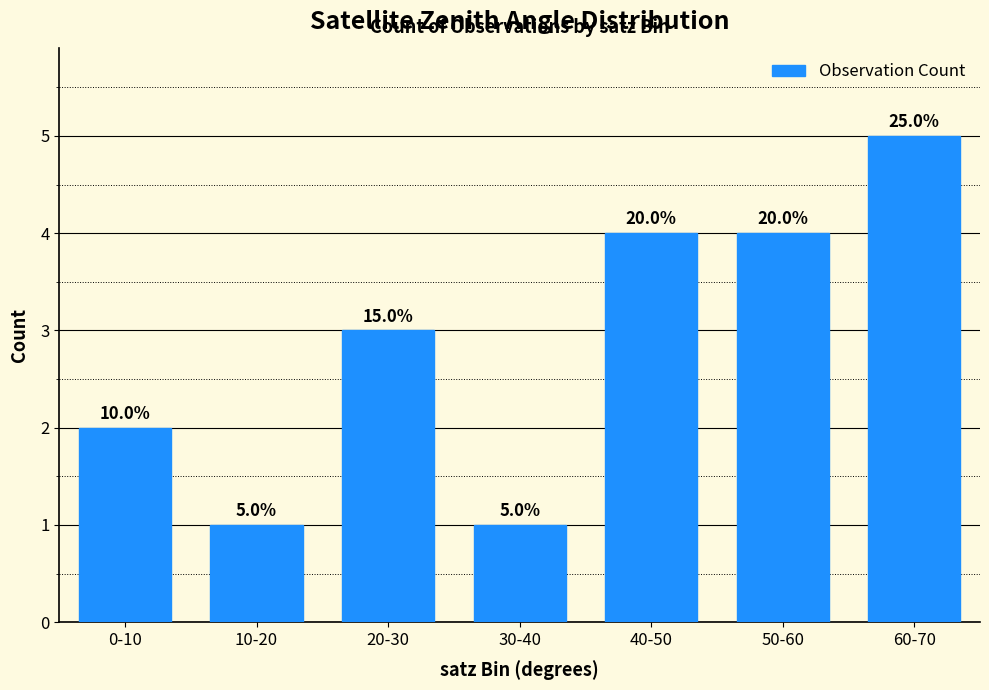

What is the average value?

3